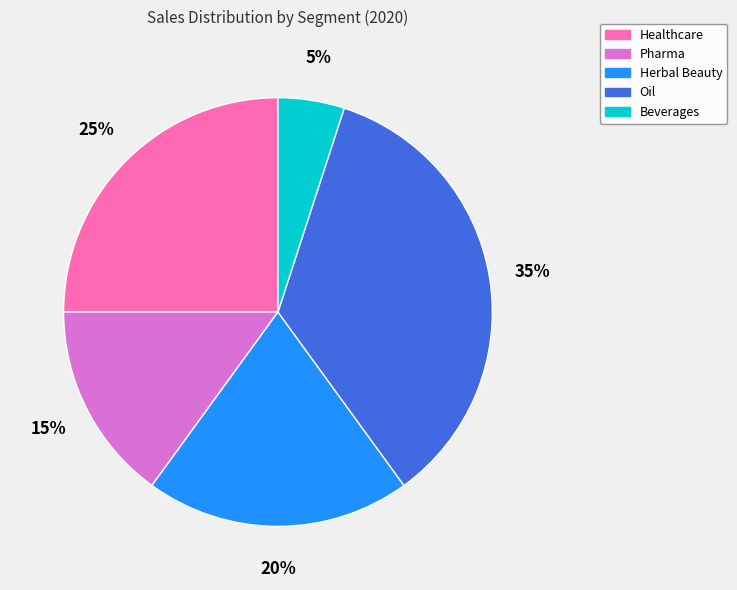

True or false: Pharma accounts for 15% of the total.

True